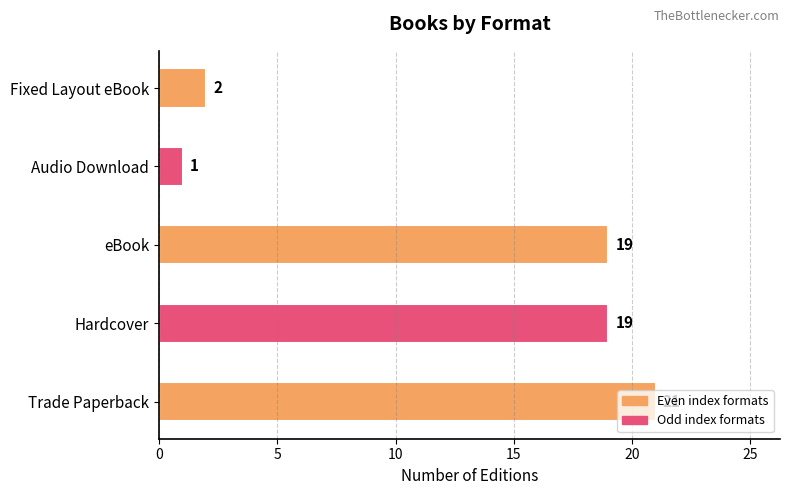

What value does the data have at eBook, to the nearest 5?

20